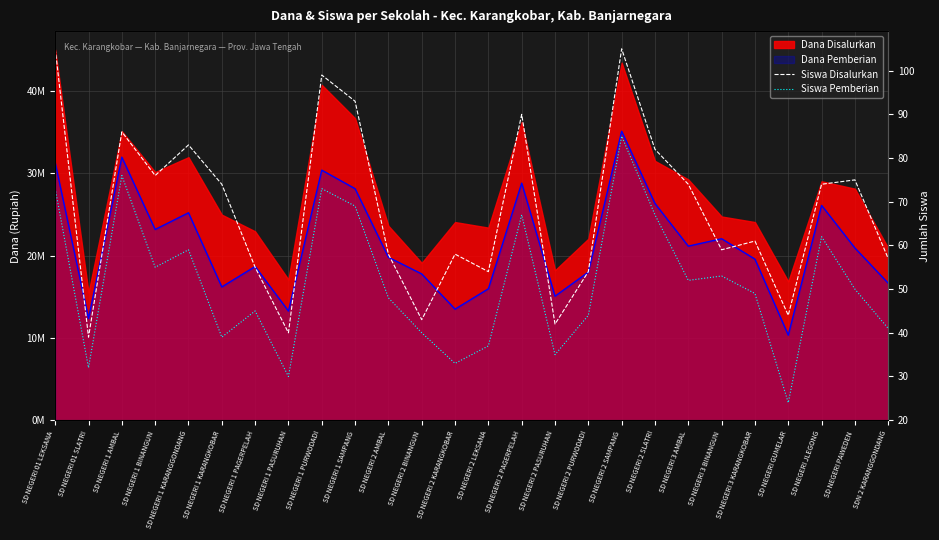

How many data points does each series have?

26